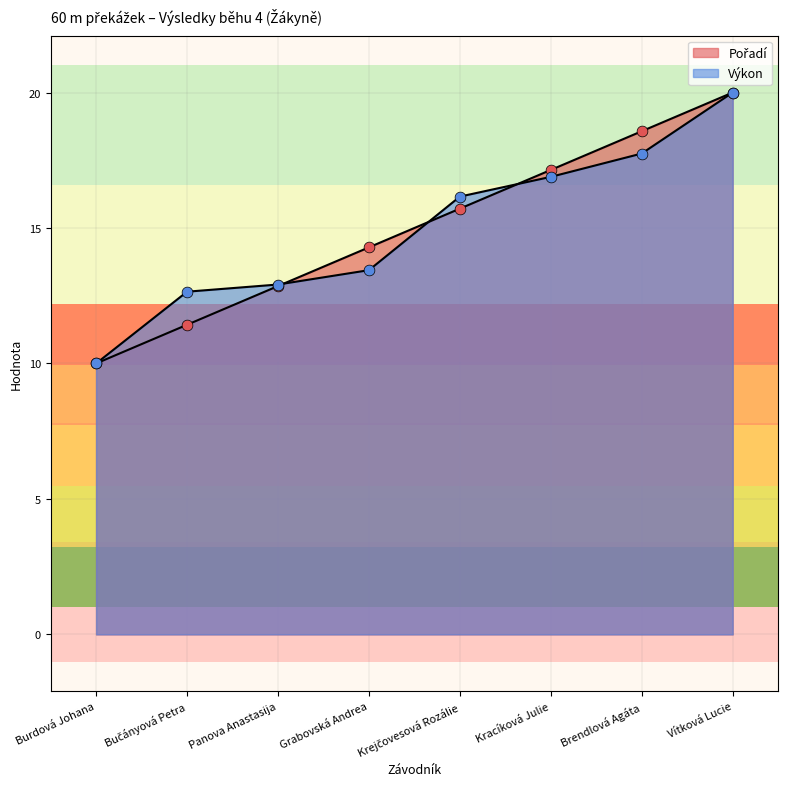

Which series has the widest spread of Y values?

Pořadí